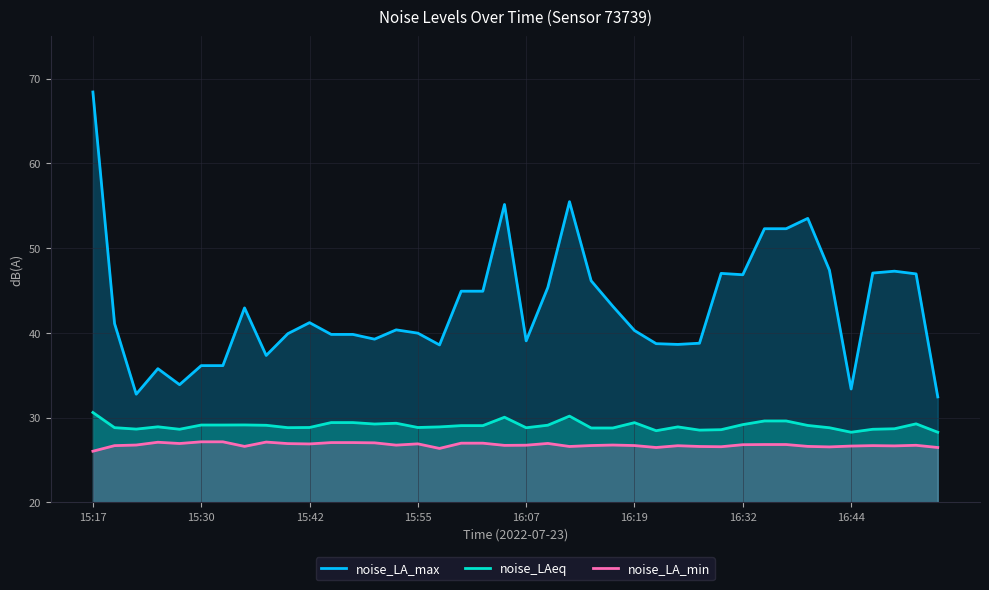

Which category has the lowest value across all series?

15:17